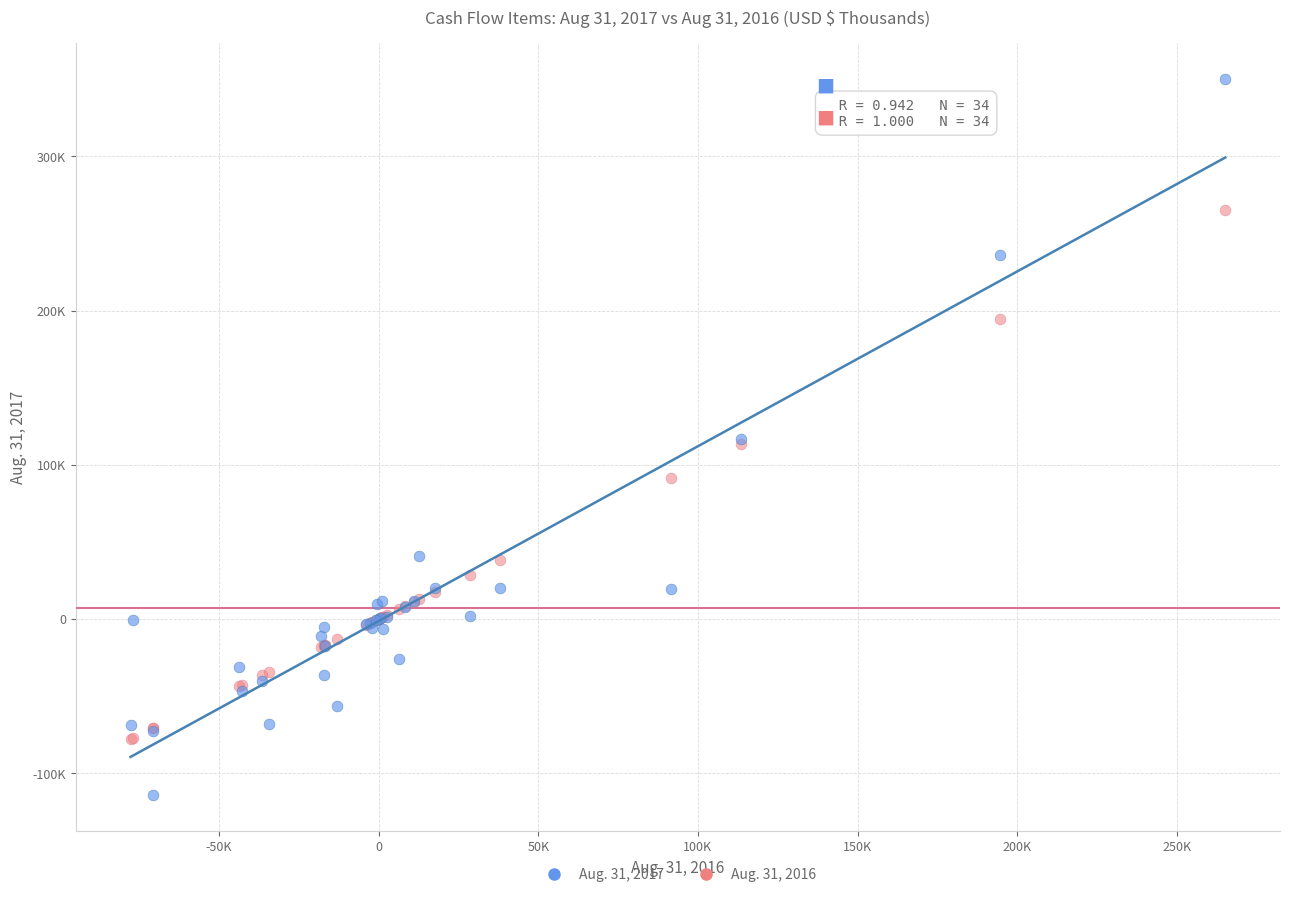

What are all the series names shown in the legend?

Aug. 31, 2017, Aug. 31, 2016